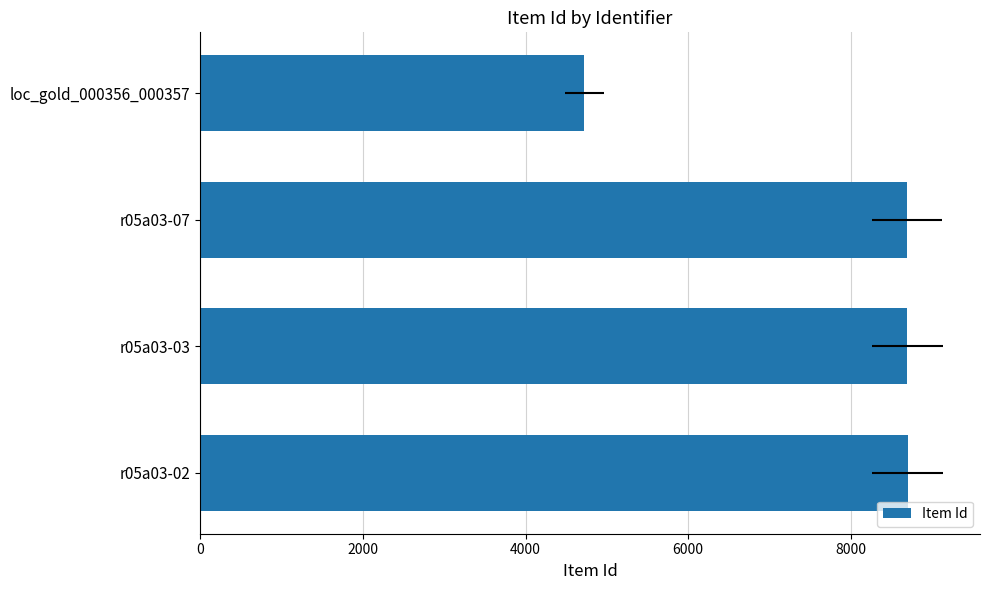

Reading left to right, extract all data points from this chart.

8699	8698	8694	4724